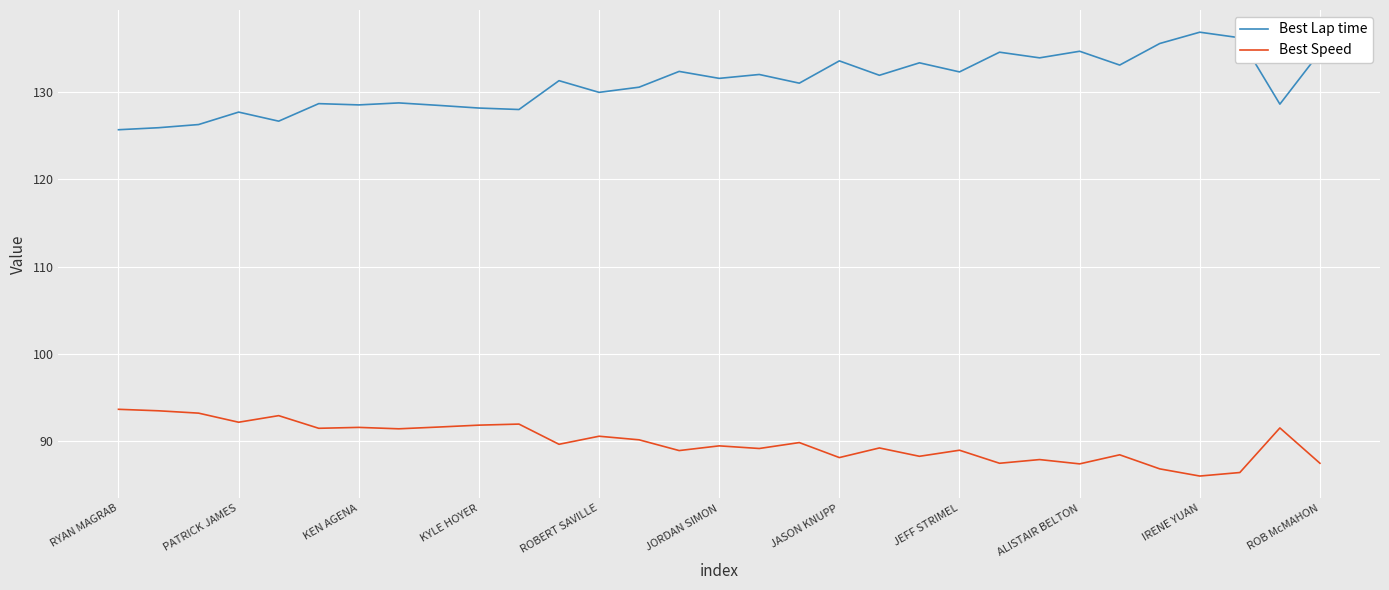

True or false: Best Lap time has more than 2 interior local peaks.

True